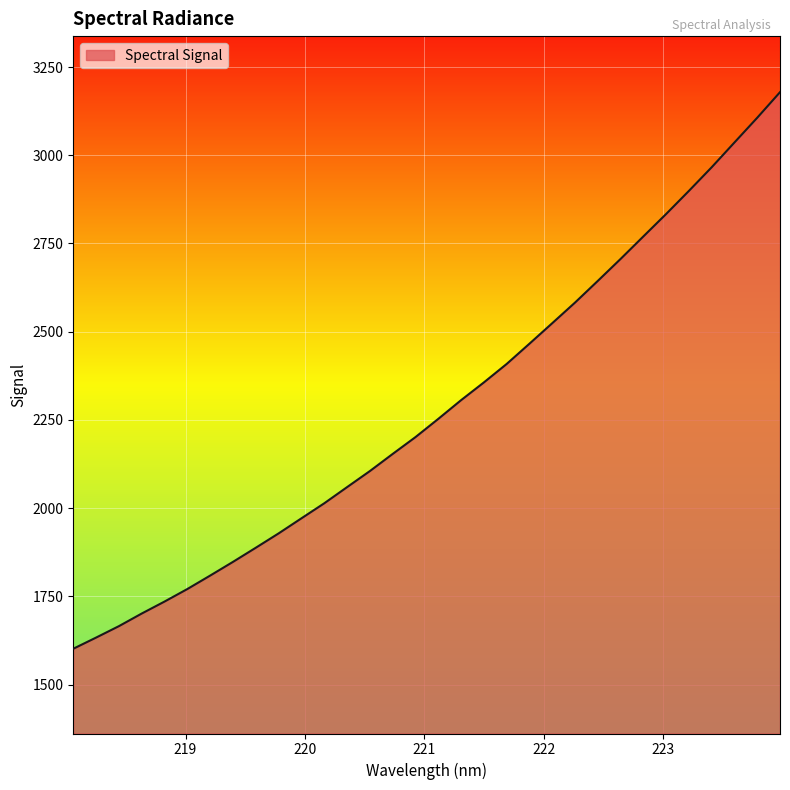

What is the difference between the maximum and minimum values?

1577.4